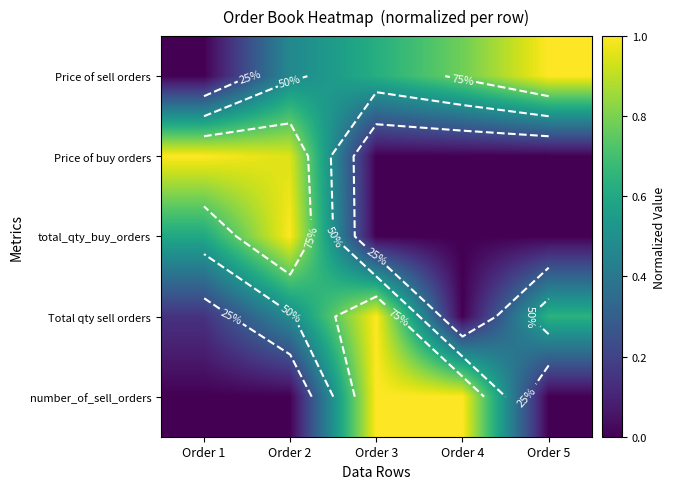

True or false: Total qty sell orders has a value of -0.4 at Order 4.

False